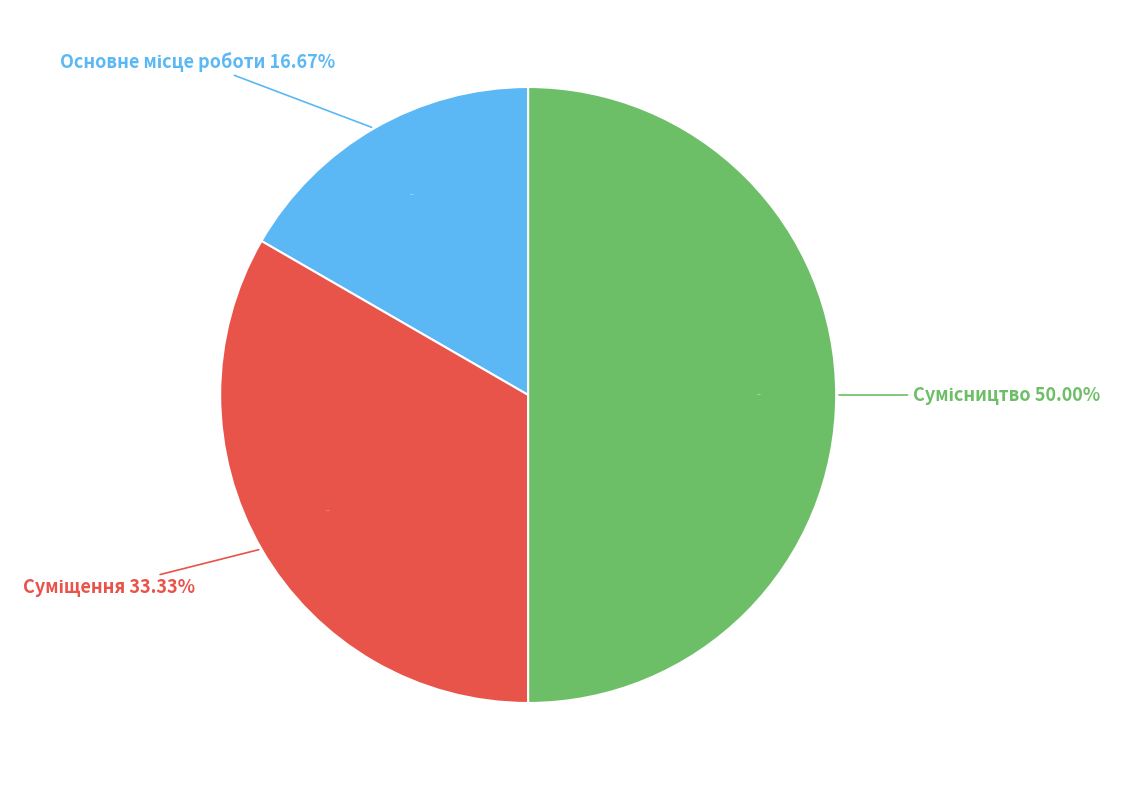

What percentage do Сумісництво and Основне місце роботи together represent?

66.7%